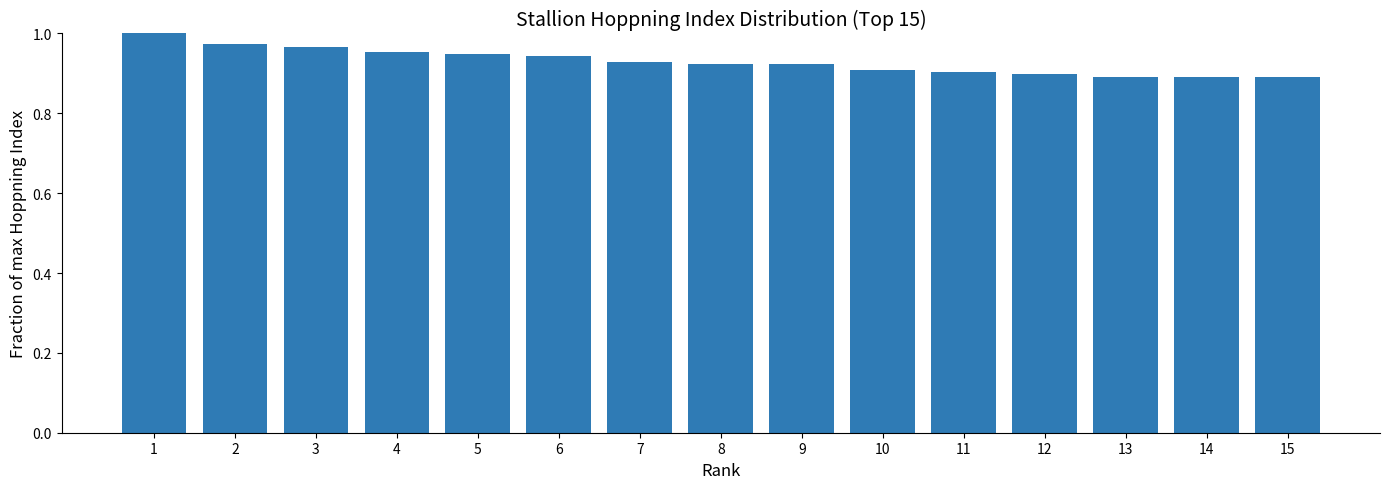

Is it true that the value at 2 is 0.4?

False